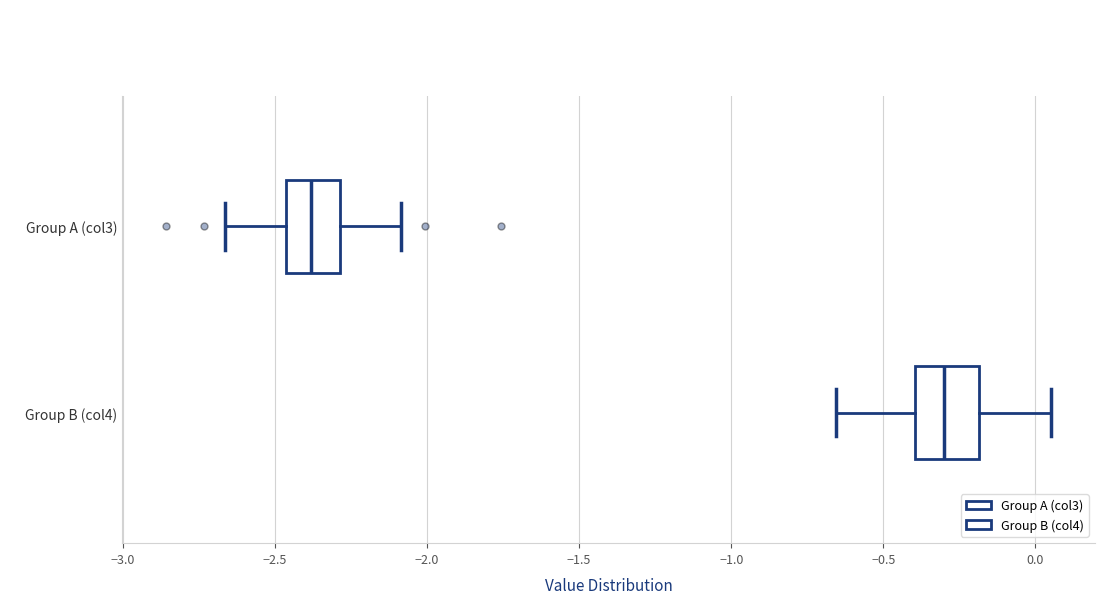

Reading bottom to top, read every box against the x-axis: the position of its median line, the range the box covers, and the ends of its whiskers. The values are not printed on the chart, so give them approximately, as read against the axis.

Group B (col4): median -0.30, box -0.40 to -0.20, whiskers -0.65 to 0.05
Group A (col3): median -2.40, box -2.45 to -2.30, whiskers -2.65 to -2.10